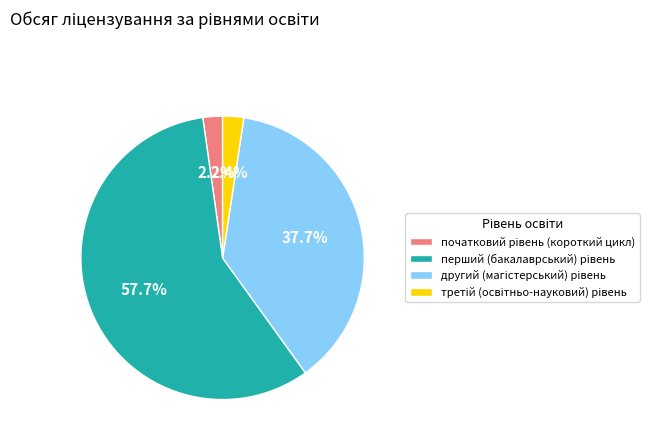

Is there a majority slice in this chart?

Yes